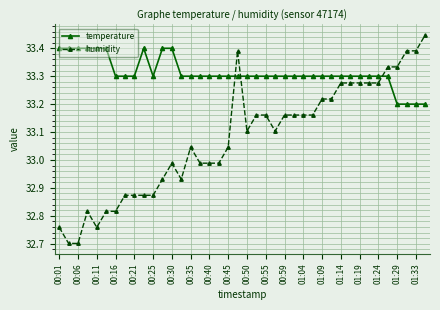

How many distinct data groups are displayed?

2